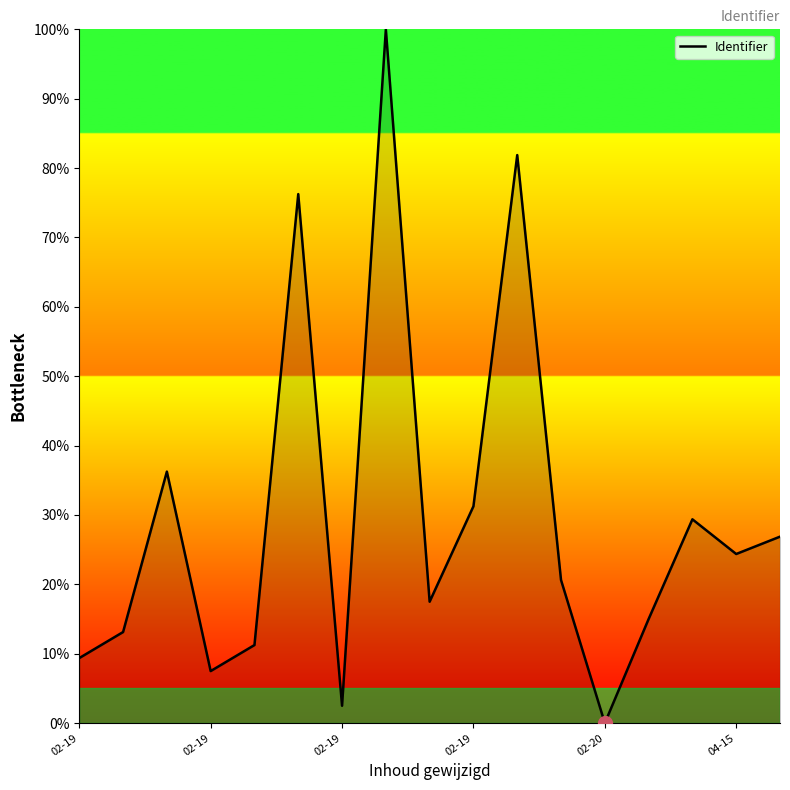

What is the greatest value displayed?

100.0